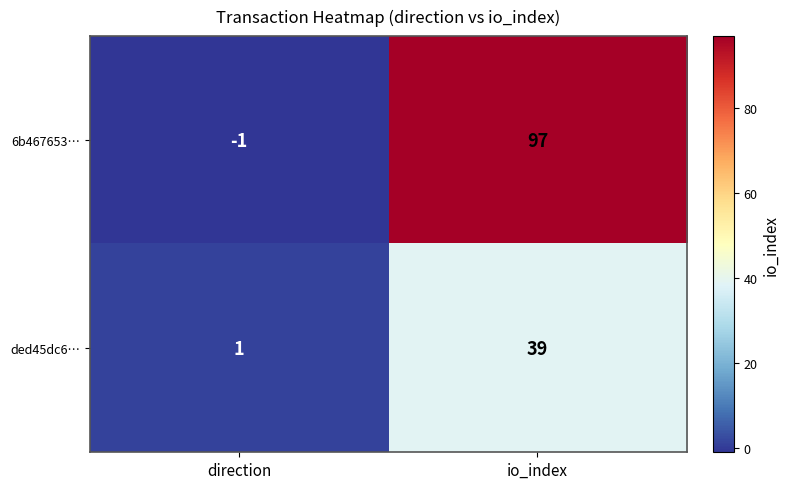

List the series in order of their overall mean, highest first.

6b467653…, ded45dc6…